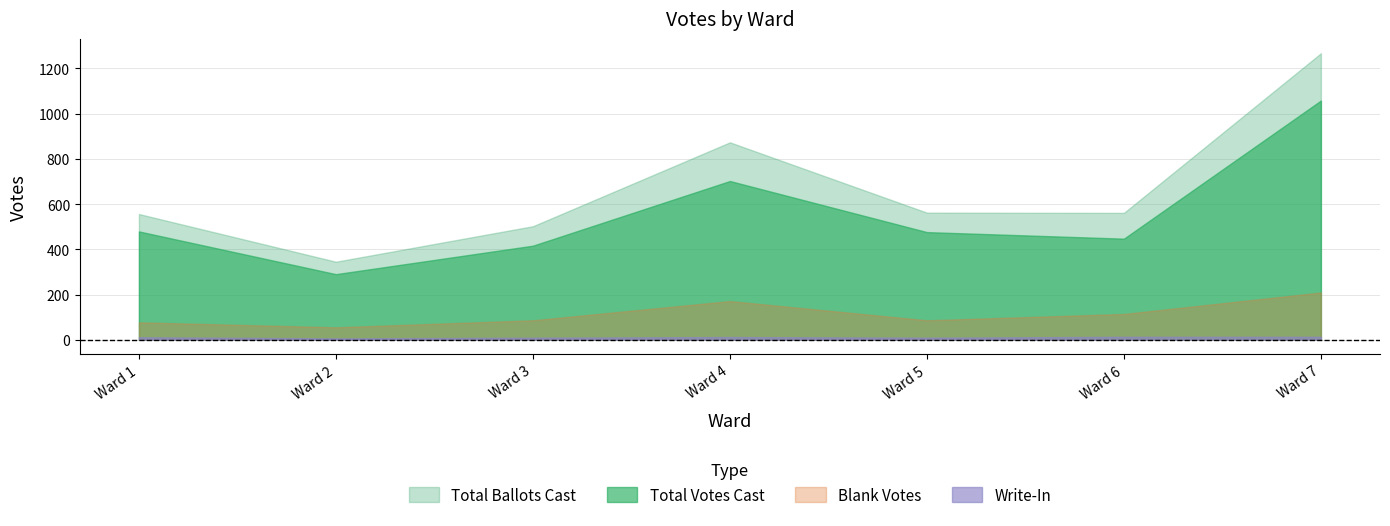

What is the smallest value displayed?

6